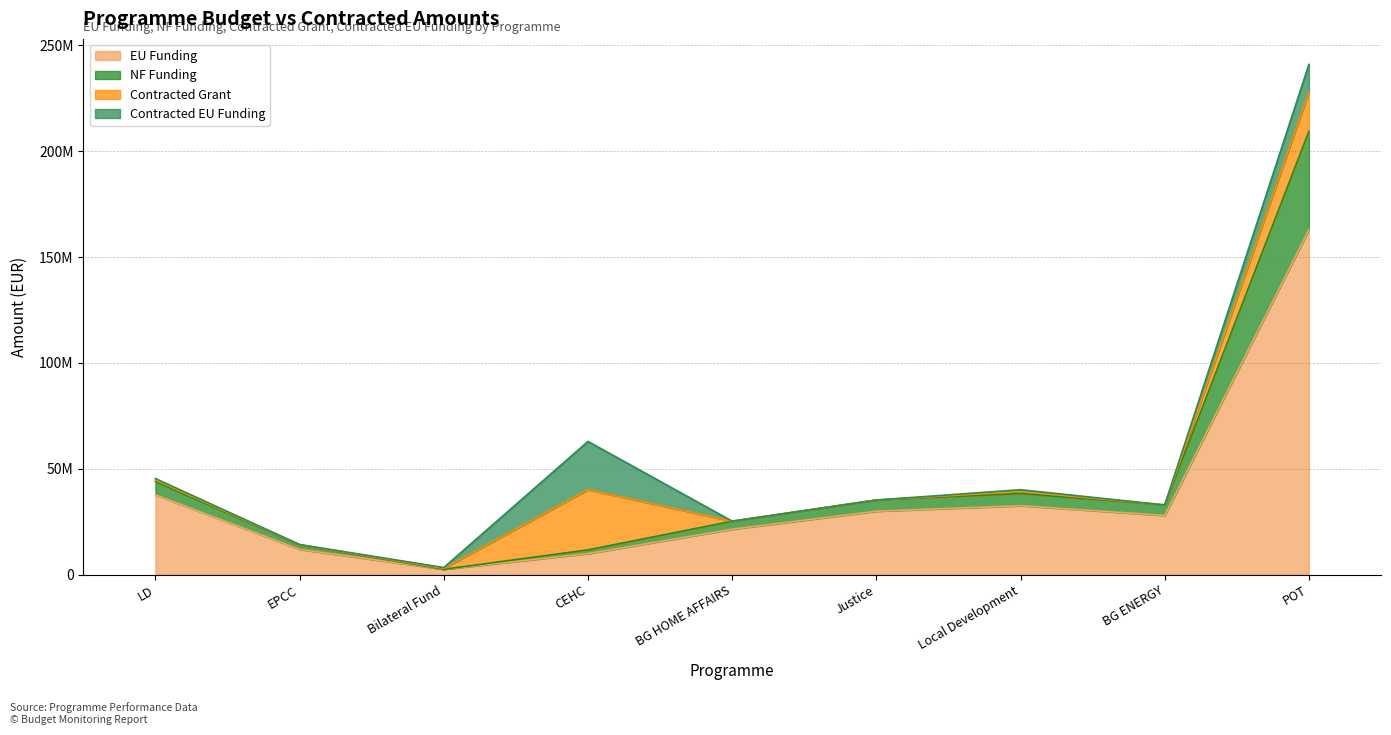

Where does the EU Funding series first go above 28000000?

LD